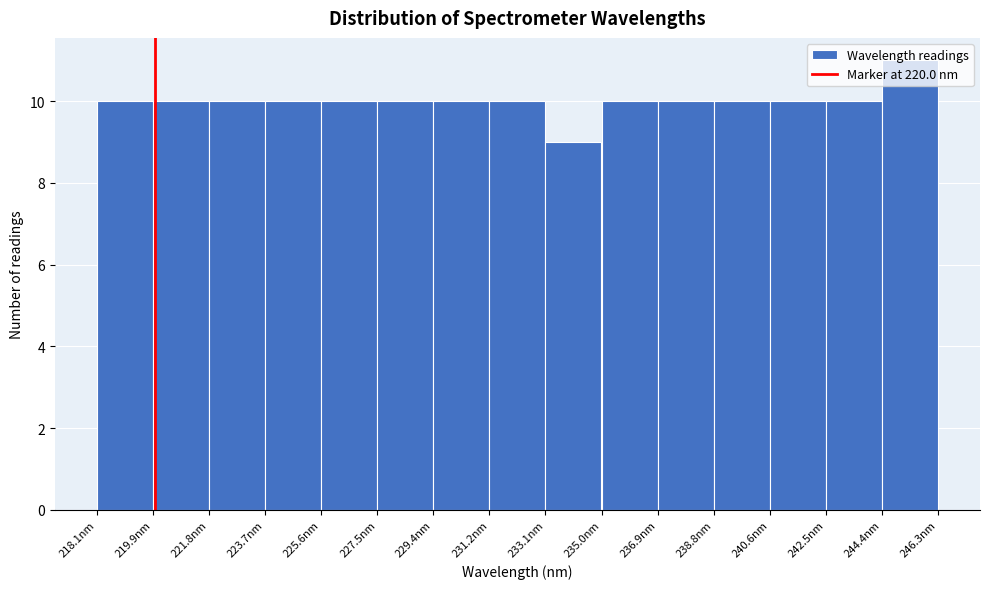

Reading left to right, list every bar in this chart as the range it spans on the x-axis followed by its height. Neither the bar edges nor the heights are printed on the chart, so give them approximately, as read against the axes.

218.0 to 220.0: 10
220.0 to 221.8: 10
221.8 to 223.8: 10
223.8 to 225.6: 10
225.6 to 227.4: 10
227.4 to 229.4: 10
229.4 to 231.2: 10
231.2 to 233.2: 10
233.2 to 235.0: 9
235.0 to 236.8: 10
236.8 to 238.8: 10
238.8 to 240.6: 10
240.6 to 242.6: 10
242.6 to 244.4: 10
244.4 to 246.2: 11